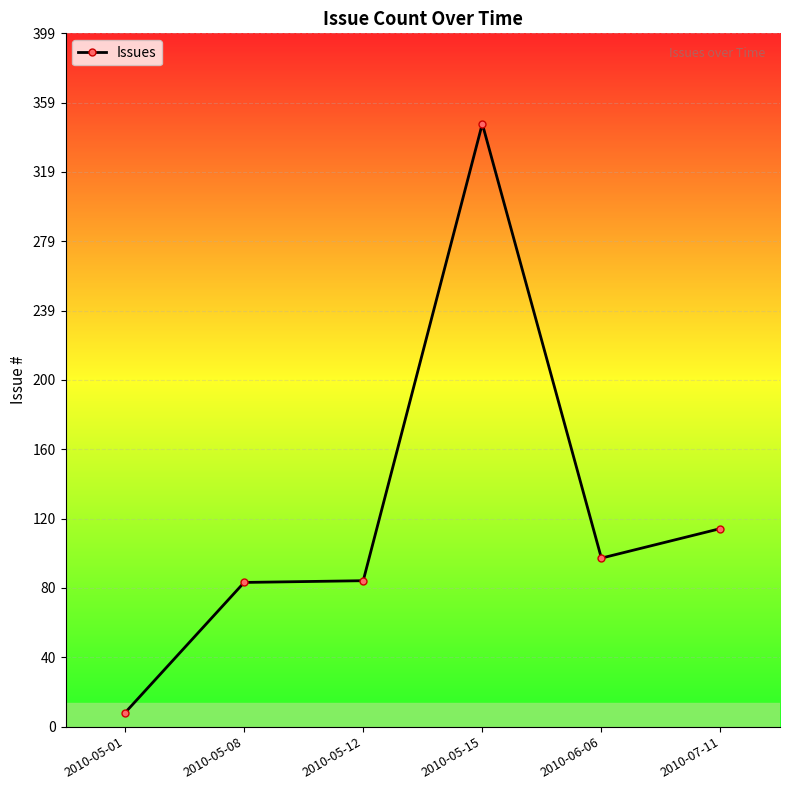

At which label is the value closest to 177?

2010-07-11